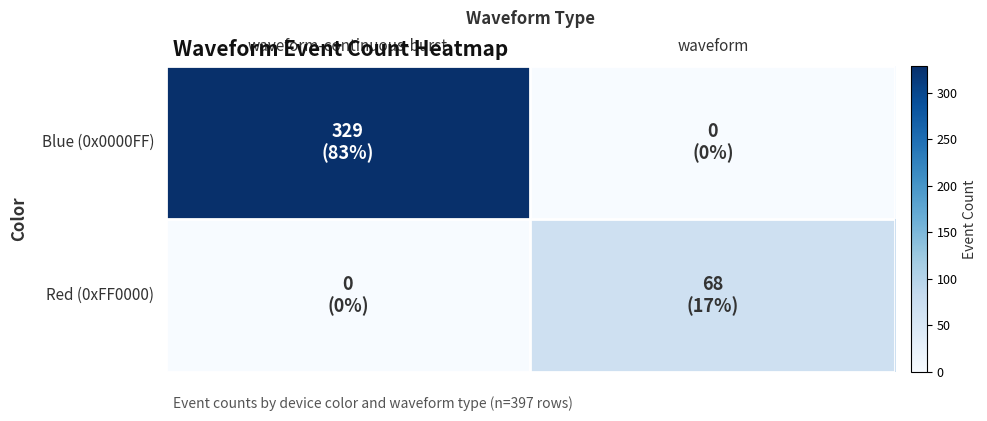

Rank the series by their maximum value, from highest to lowest.

Blue (0x0000FF), Red (0xFF0000)